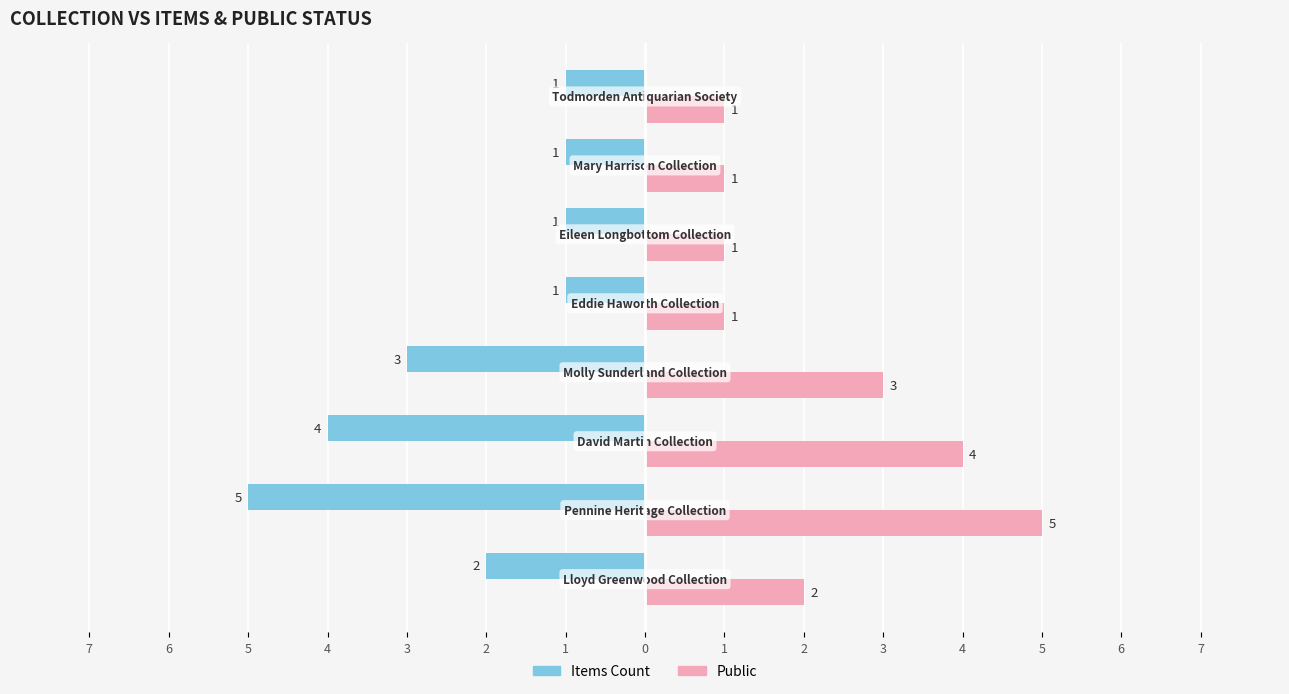

What are all the series names shown in the legend?

Items Count, Public